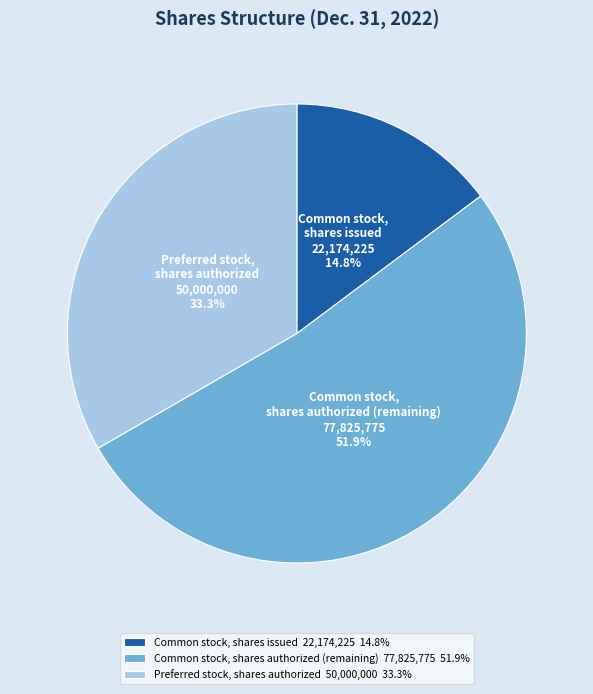

Rank the categories by value from highest to lowest.

Common stock, shares authorized, Preferred stock, shares authorized, Common stock, shares issued